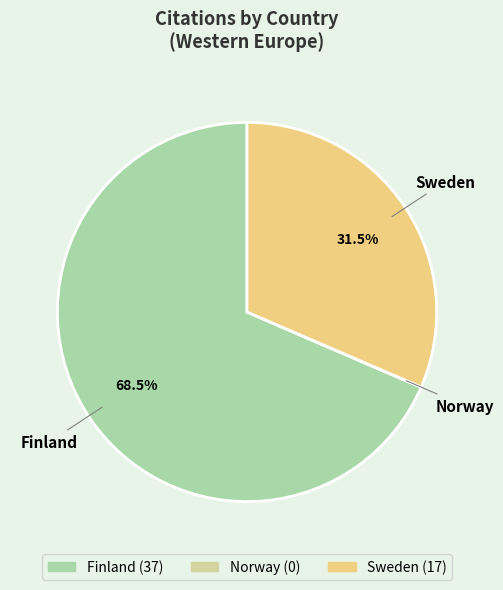

Which category accounts for the majority?

Finland